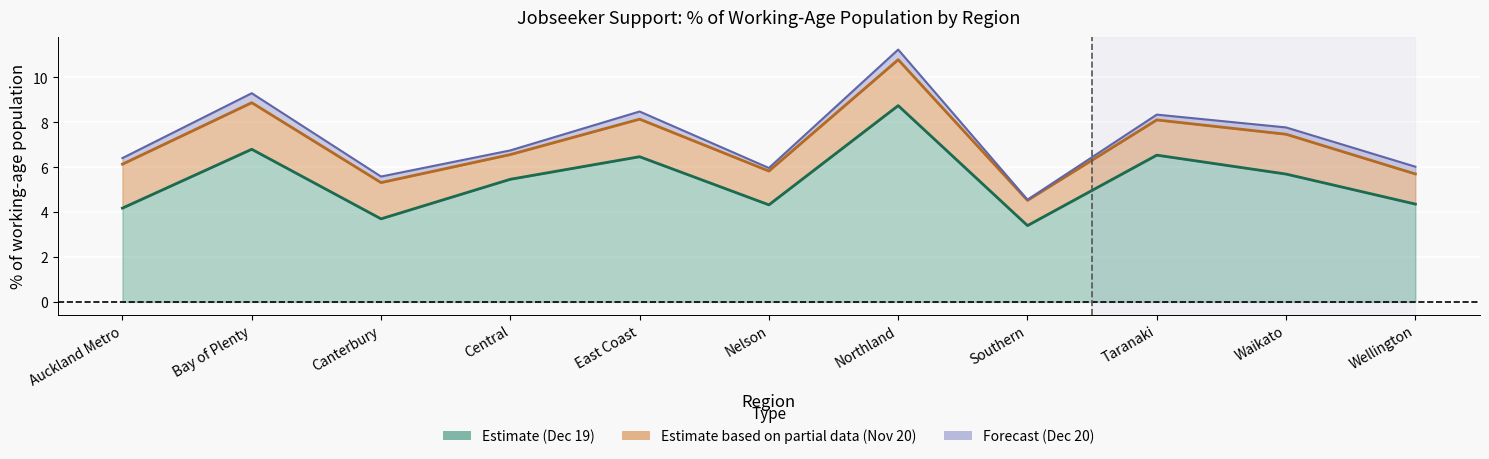

Which series has the largest range (max minus min)?

Dec 20